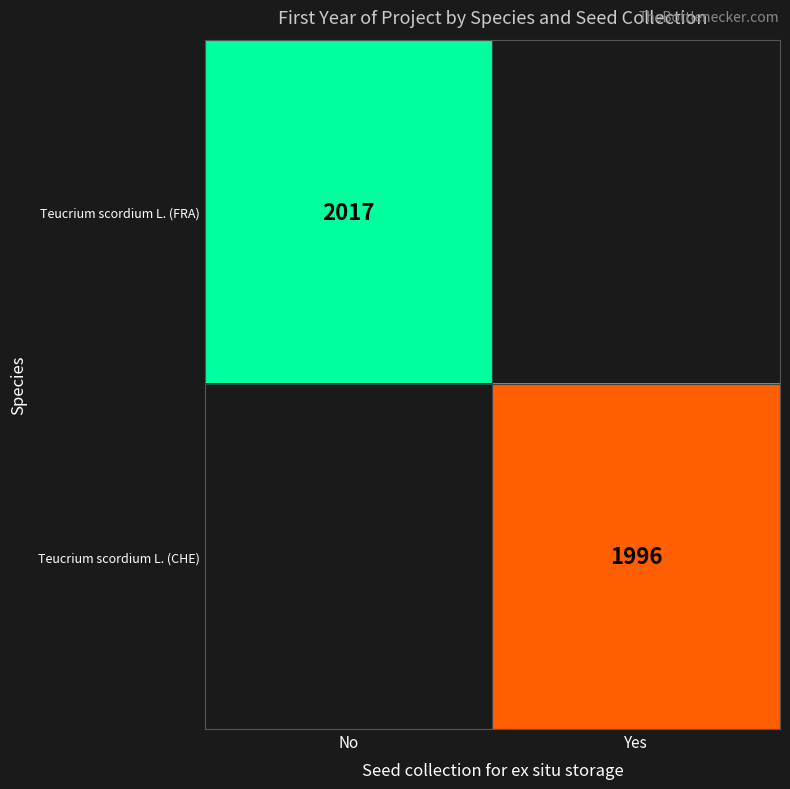

How many data points does each series have?

2